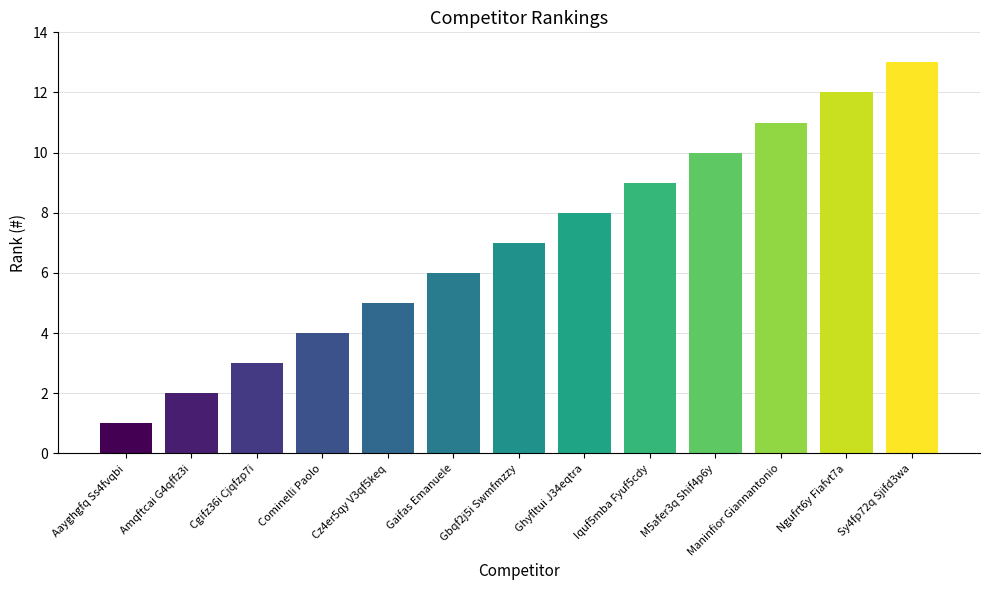

Reading right to left, extract all data points from this chart.

Sy4fp72q Sjifd3wa=13	Ngufrt6y Fiafvt7a=12	Maninfior Giannantonio=11	M5afer3q Shif4p6y=10	Iquf5mba Fyuf5cdy=9	Ghyfltui J34eqtra=8	Gbqf2j5i Swmfmzzy=7	Gaifas Emanuele=6	Cz4er5qy V3qf5keq=5	Cominelli Paolo=4	Cgifz36i Cjqfzp7i=3	Amqftcai G4qffz3i=2	Aayghgfq Ss4fvqbi=1